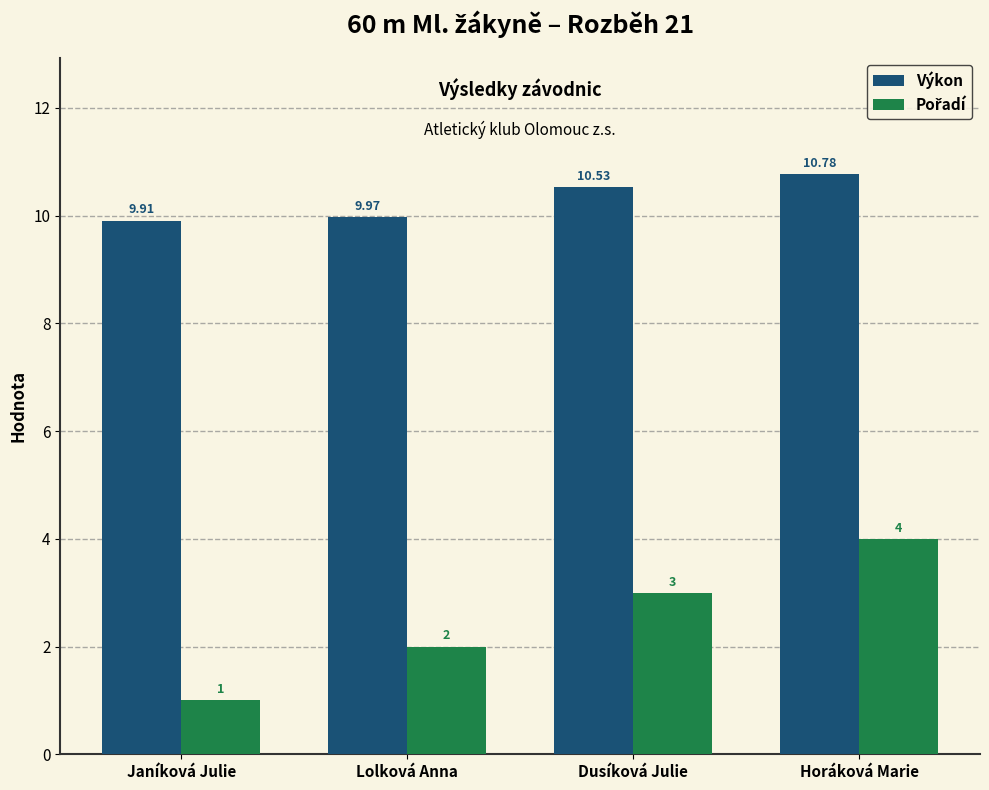

What is the value of the Výkon bar at the 3rd from the left?

10.5